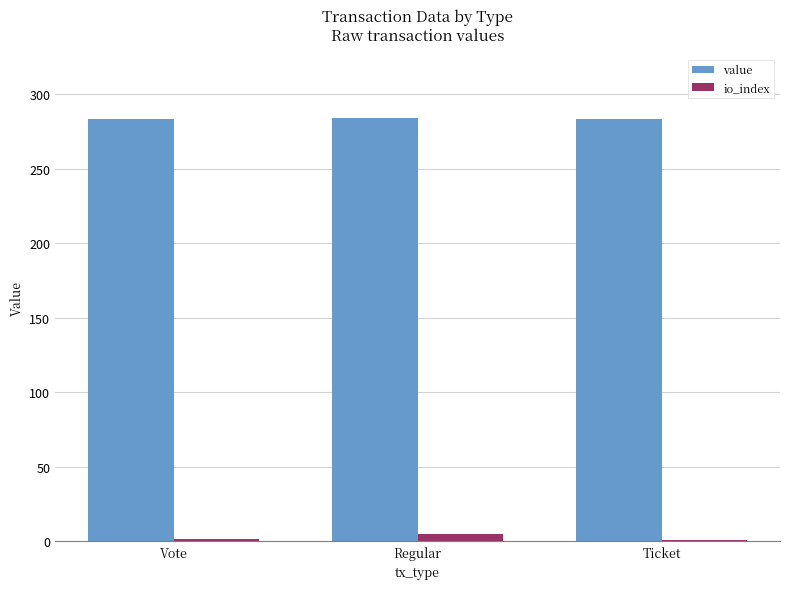

Count the number of categories in the chart.

3